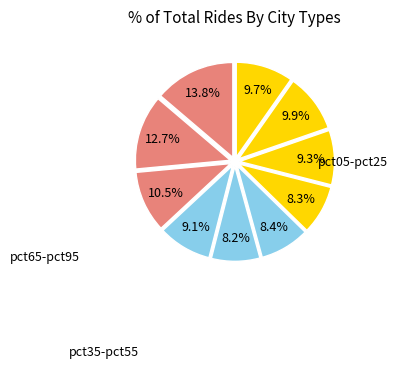

How many slices are in this pie chart?

10